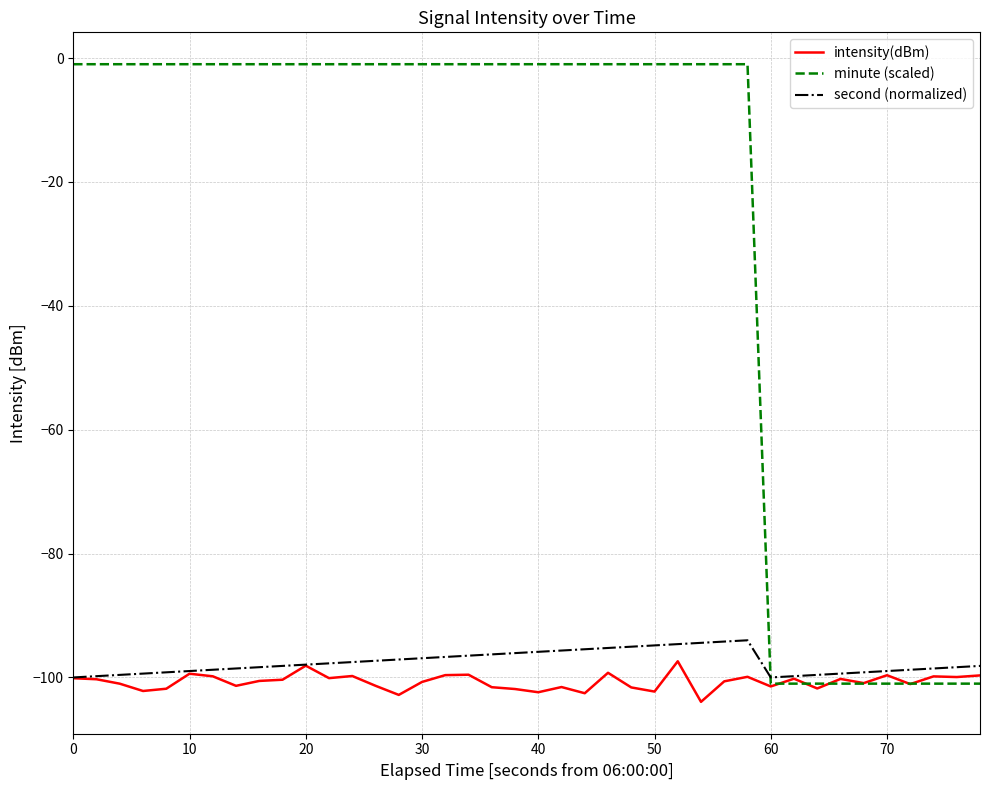

Which series has the largest total across all categories?

minute (scaled)